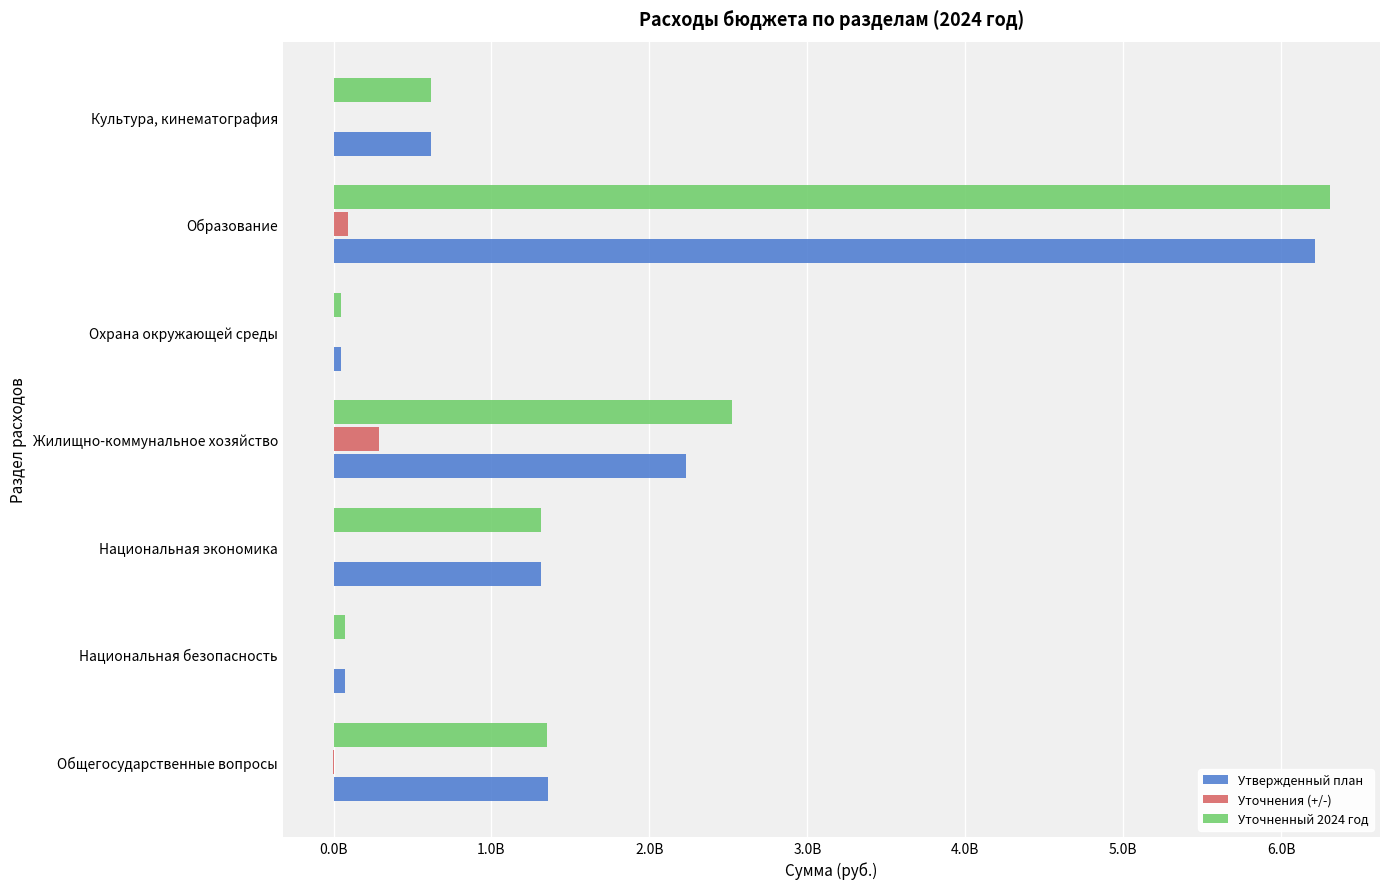

What are all the series names shown in the legend?

Утвержденный план, Уточнения (+/-), Уточненный 2024 год